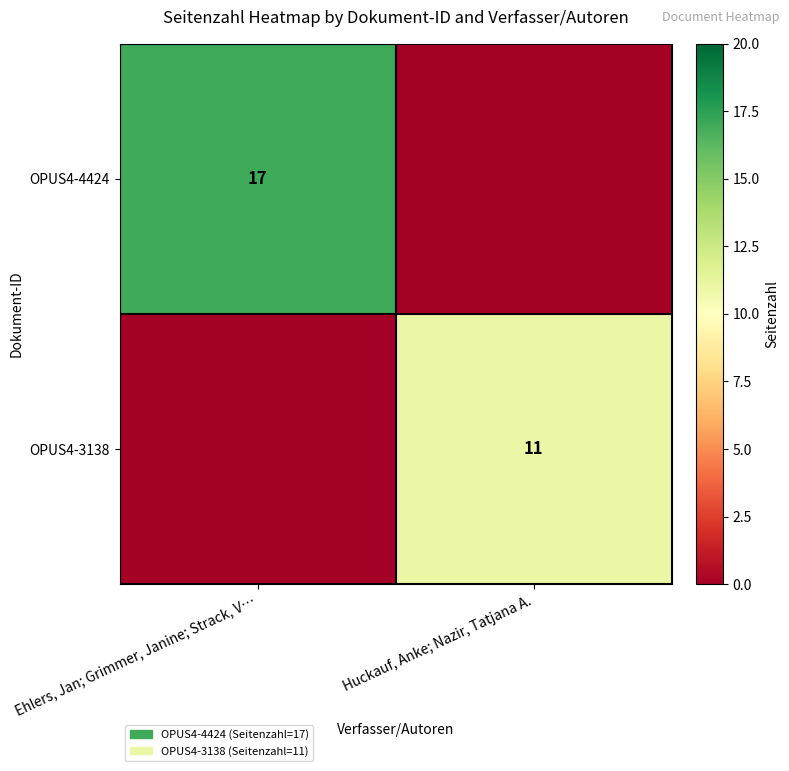

The OPUS4-3138 series shows 2 at Huckauf, Anke; Nazir, Tatjana A.. True or false?

False